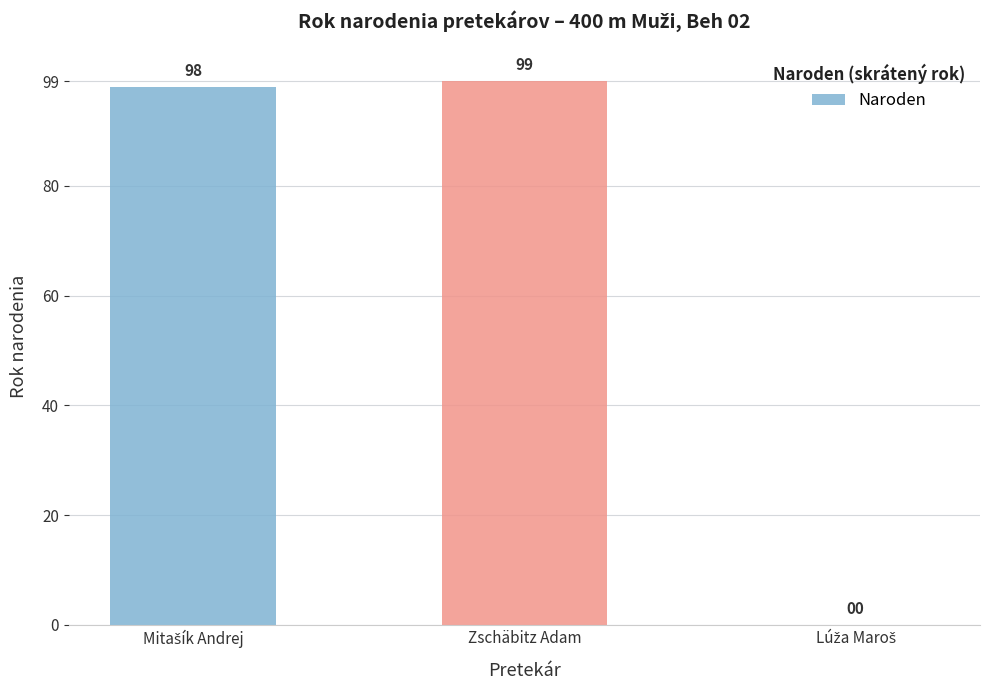

True or false: the data shows 99 at Zschäbitz Adam.

True